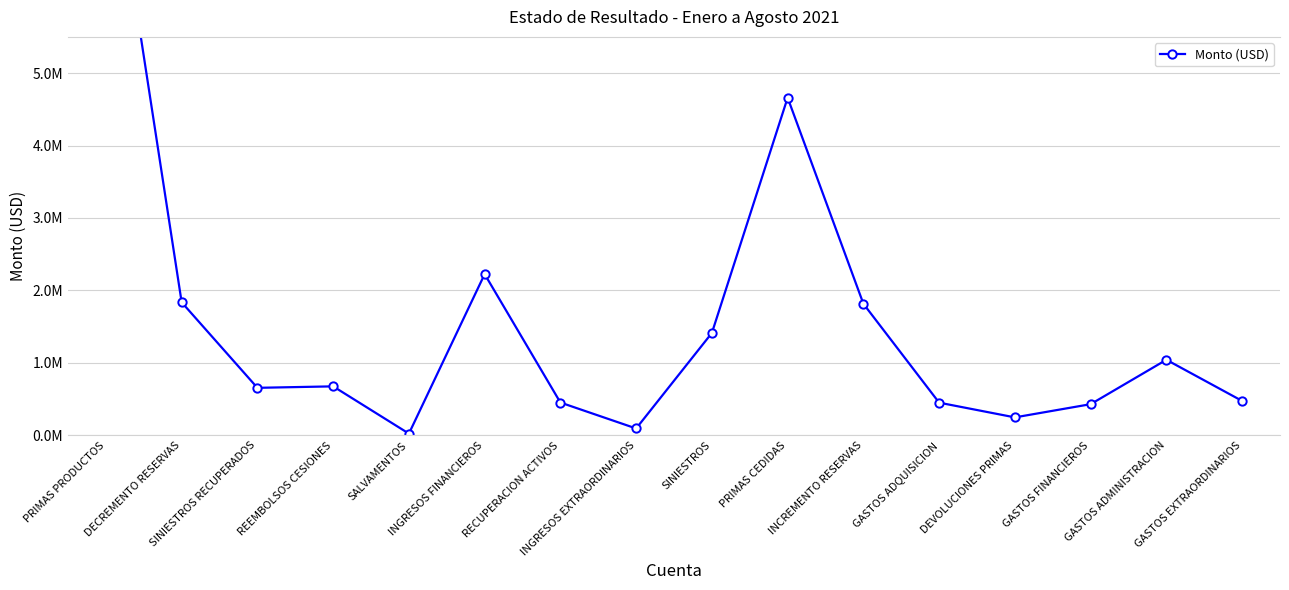

What is the difference between the second highest and second lowest values?

4566315.5